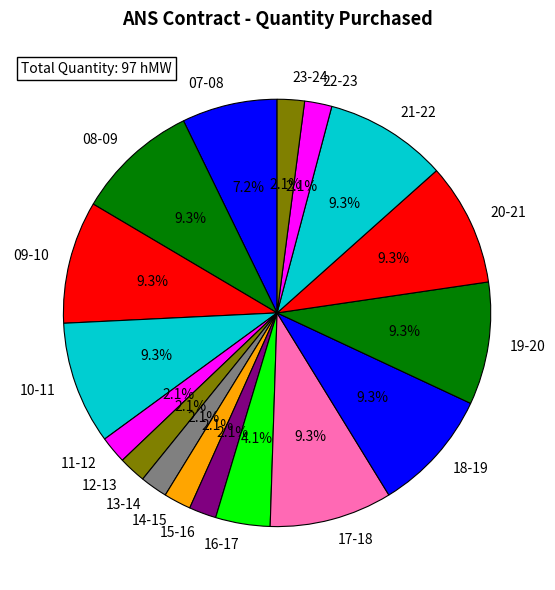

Combined, do 15-16 and 09-10 account for over 50%?

No